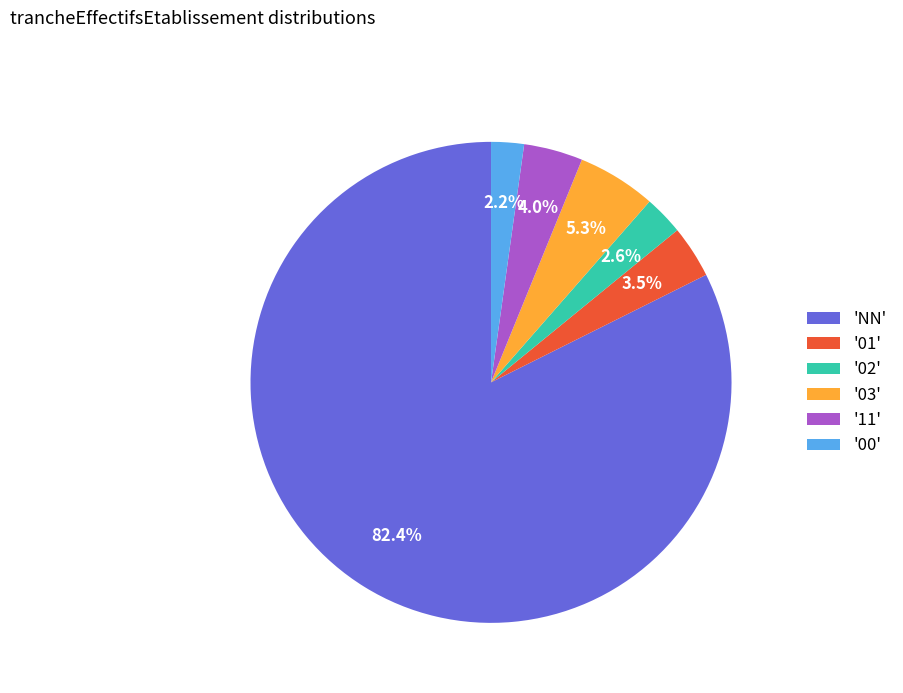

How many slices are in this pie chart?

6